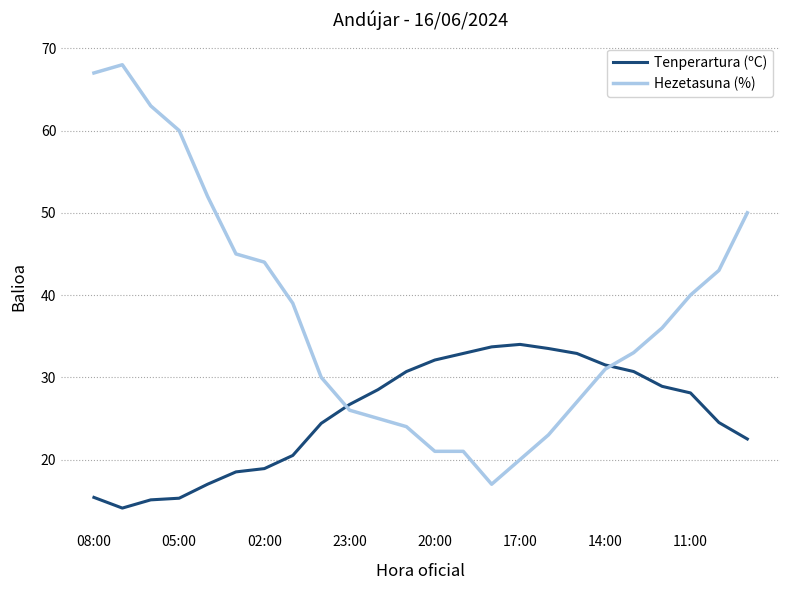

How many lines are shown in the chart?

2